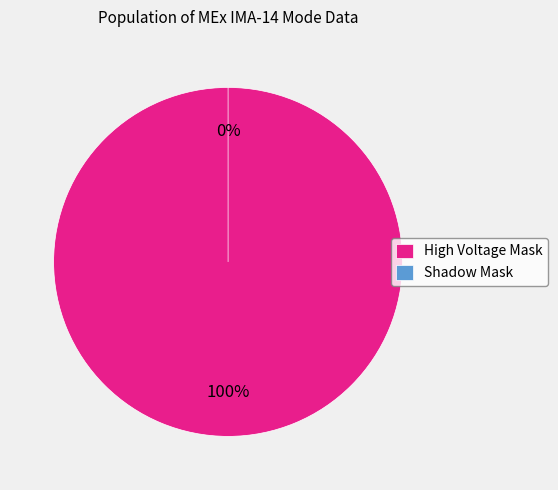

What portion of the pie excludes Shadow Mask?

100.0%